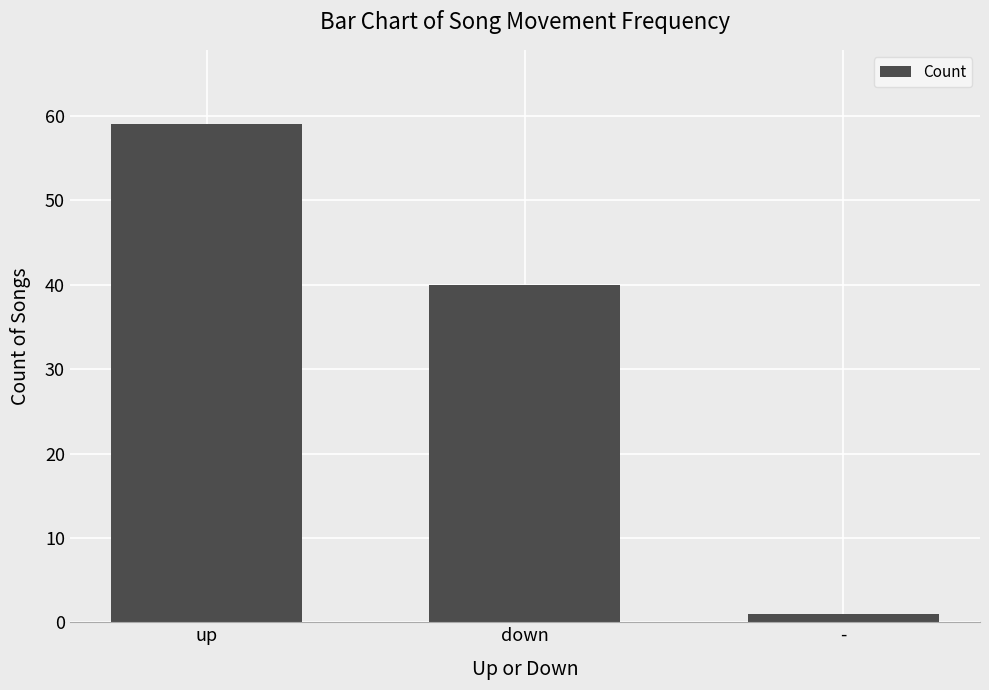

Reading left to right, list all the values displayed in this chart.

59	40	1